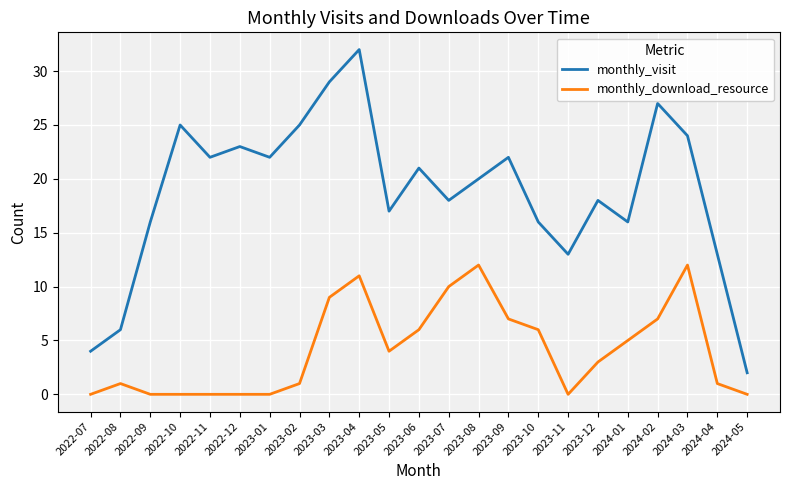

The monthly_visit series shows 4 at 2022-07. True or false?

True